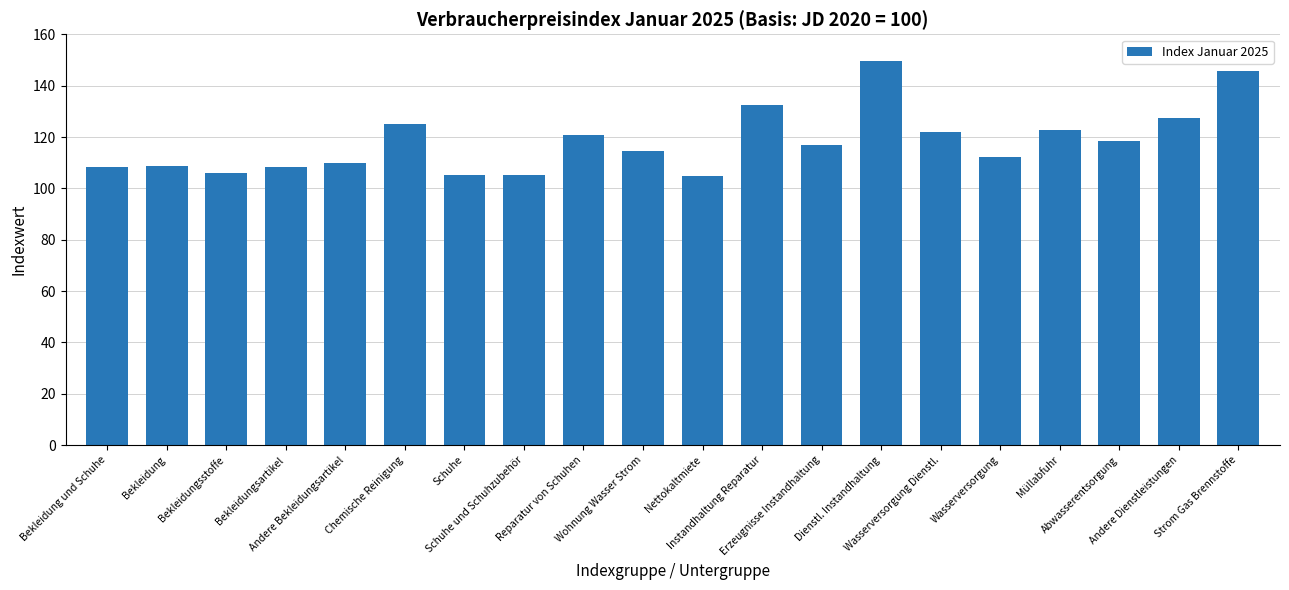

How many bars are there in total?

20